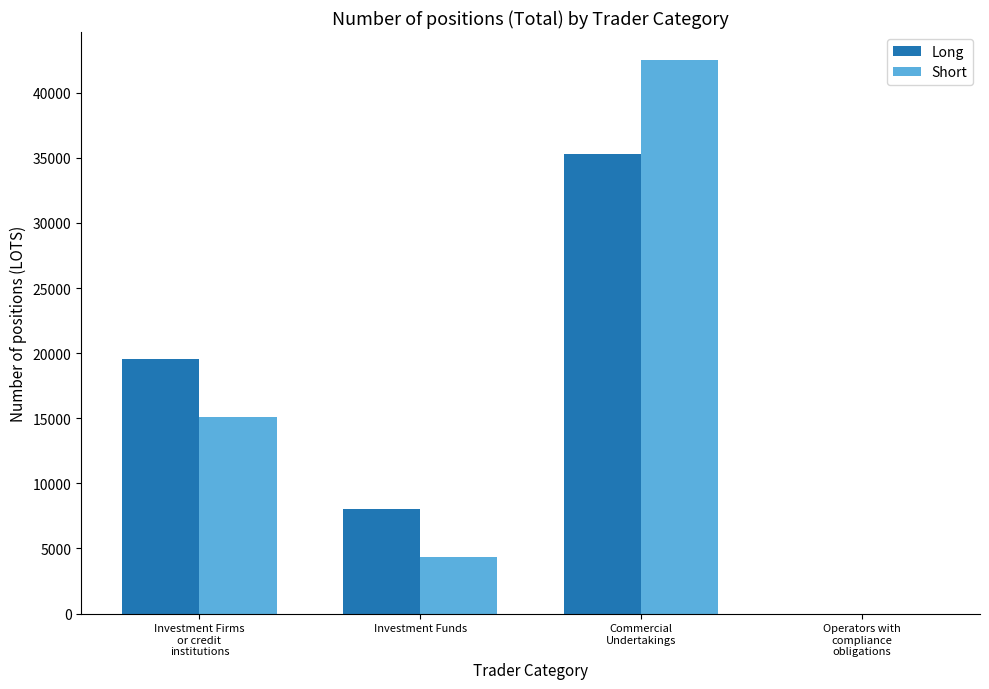

Is the value of Long at Investment Funds greater than the value of Short at Operators with
compliance
obligations?

Yes